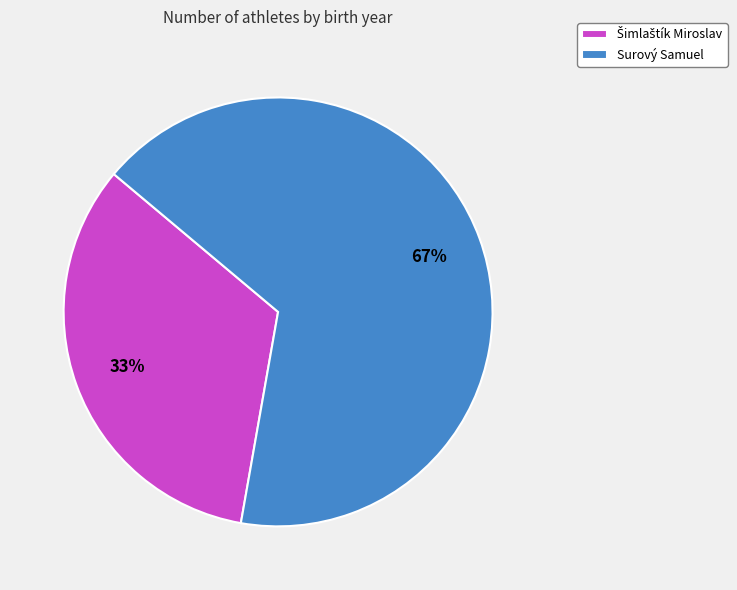

Which slice represents more than half of the pie?

Surový Samuel